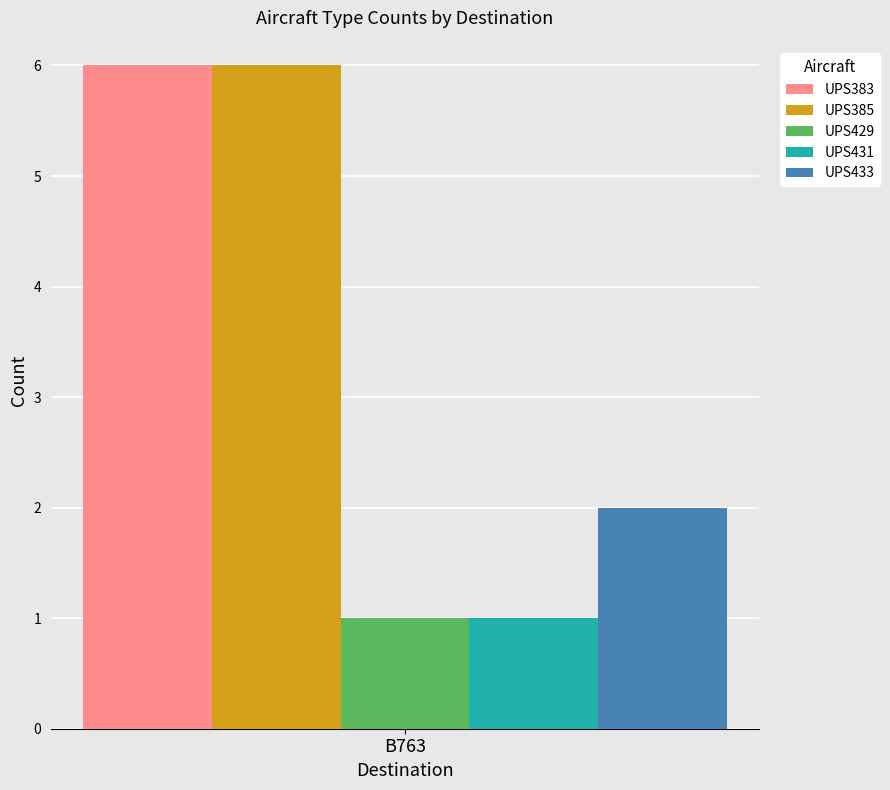

What is the greatest value displayed?

6